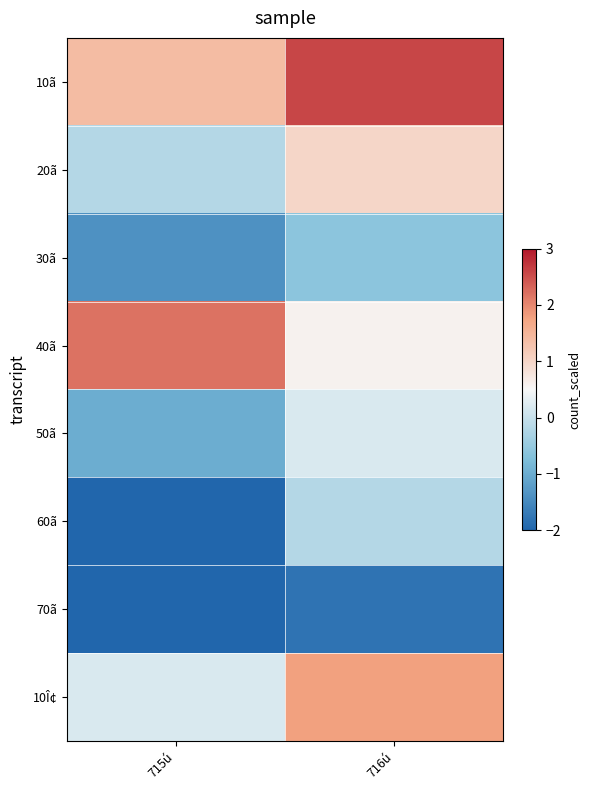

Count the number of categories in the chart.

2